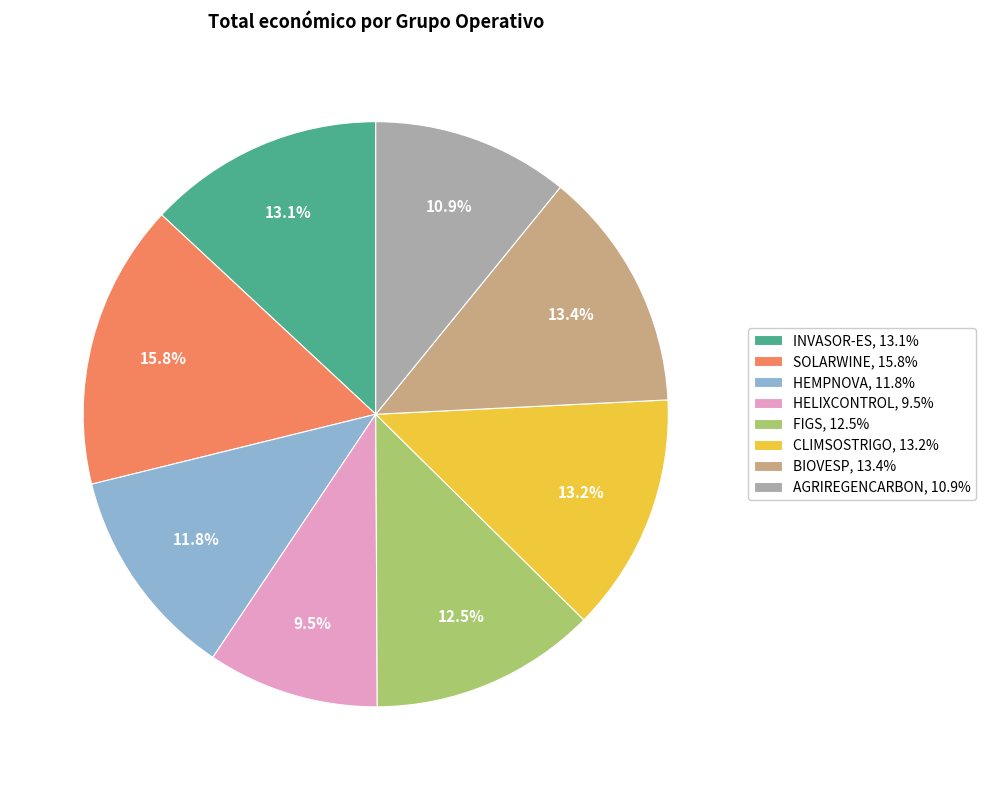

How many slices are in this pie chart?

8